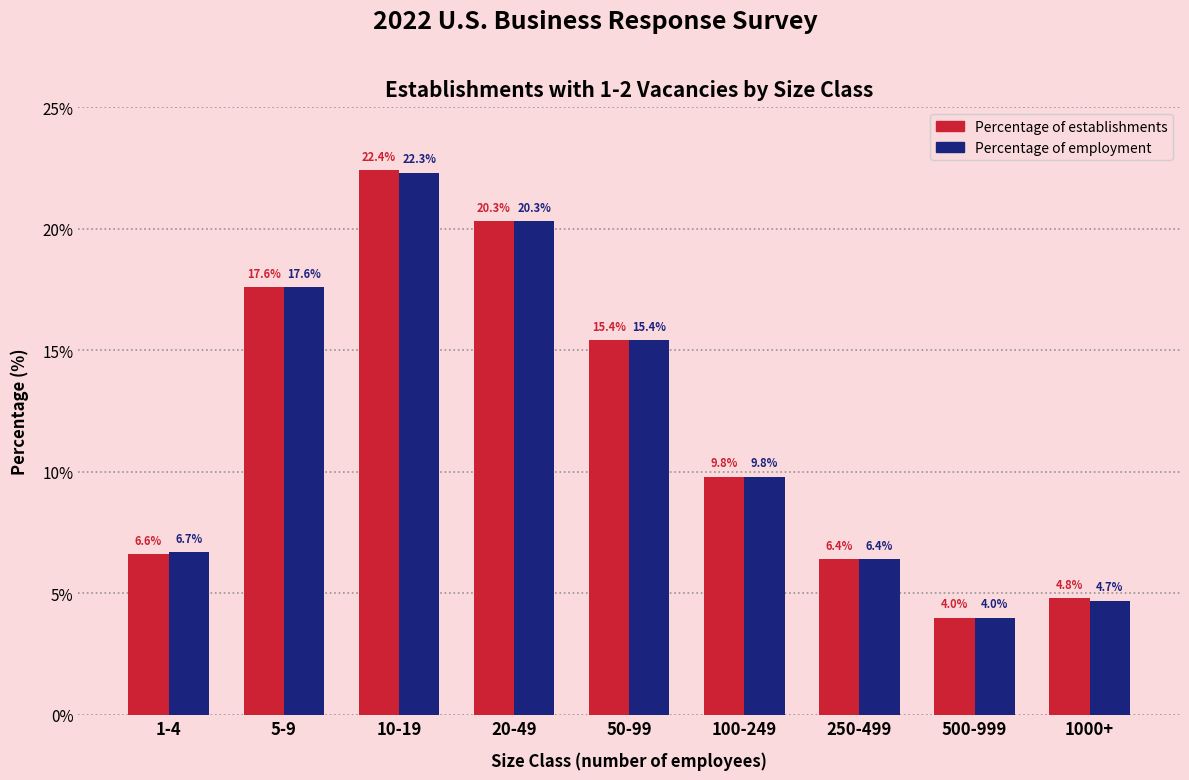

Reading left to right, what are all the values shown in this chart?

Percentage of establishments: 6.6	17.6	22.4	20.3	15.4	9.8	6.4	4.0	4.8
Percentage of employment: 6.7	17.6	22.3	20.3	15.4	9.8	6.4	4.0	4.7